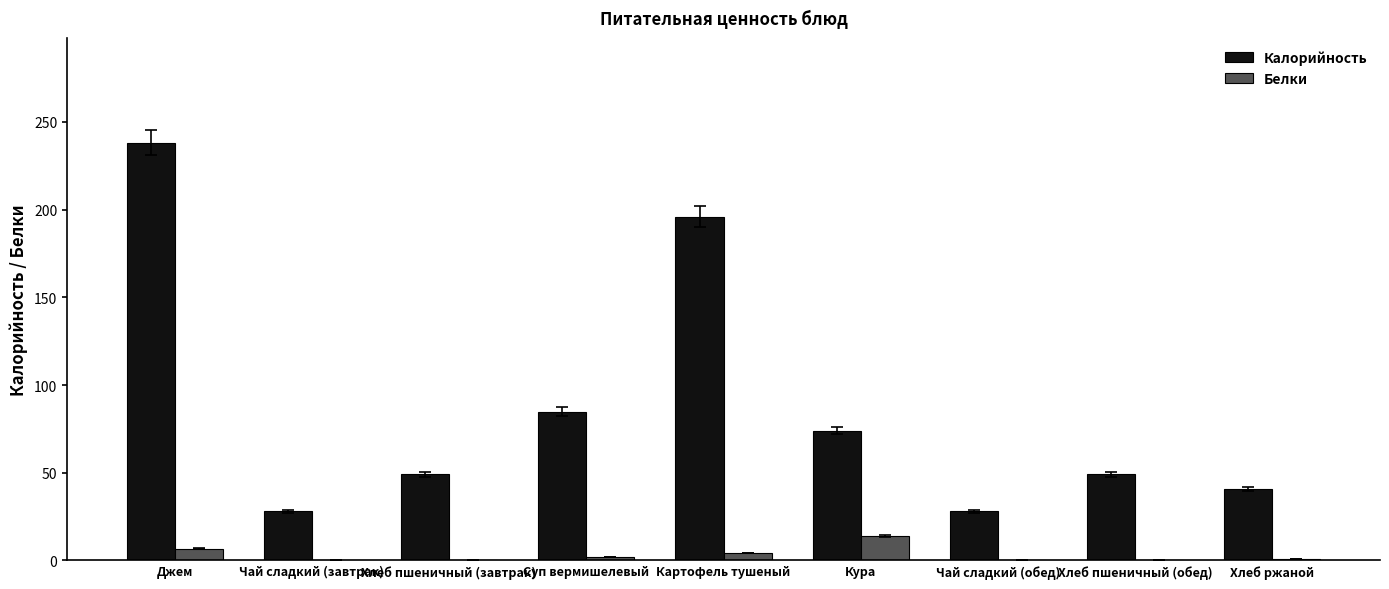

Which category has the highest value in the Белки series?

Кура